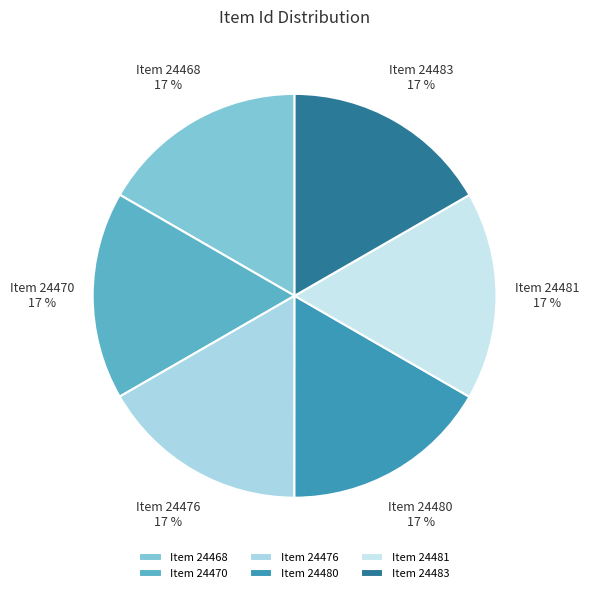

What is the ratio of the value at Item 24483 to the value at Item 24481?

1.0